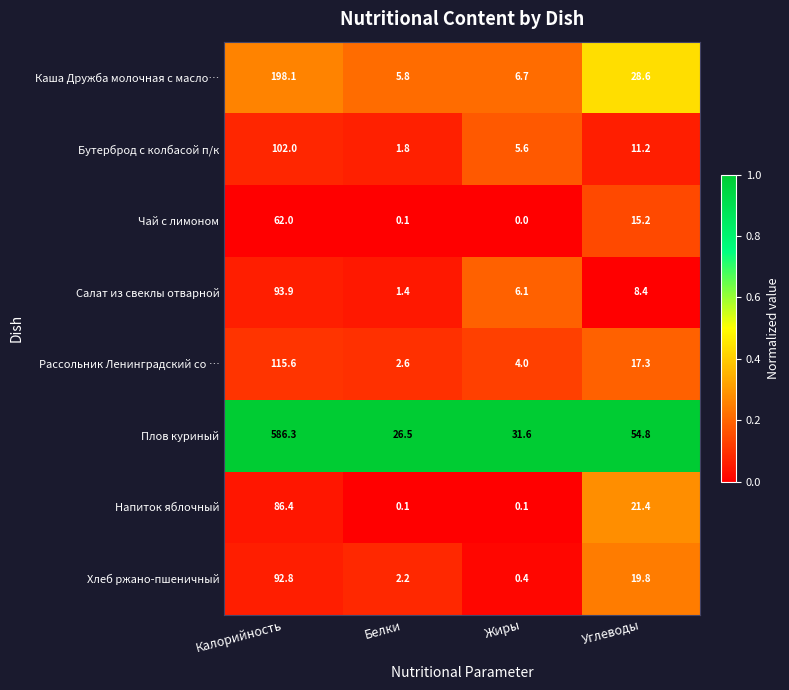

Is it true that Салат из свеклы отварной equals 11.6 at Углеводы?

False